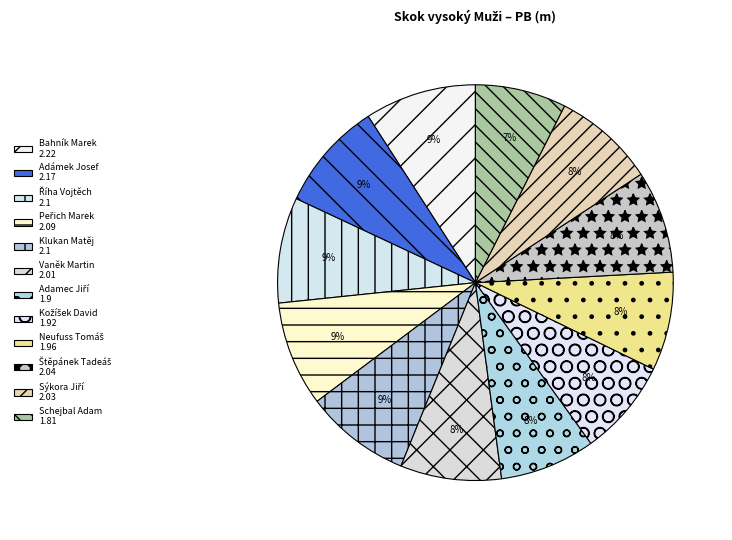

How many slices are in this pie chart?

12